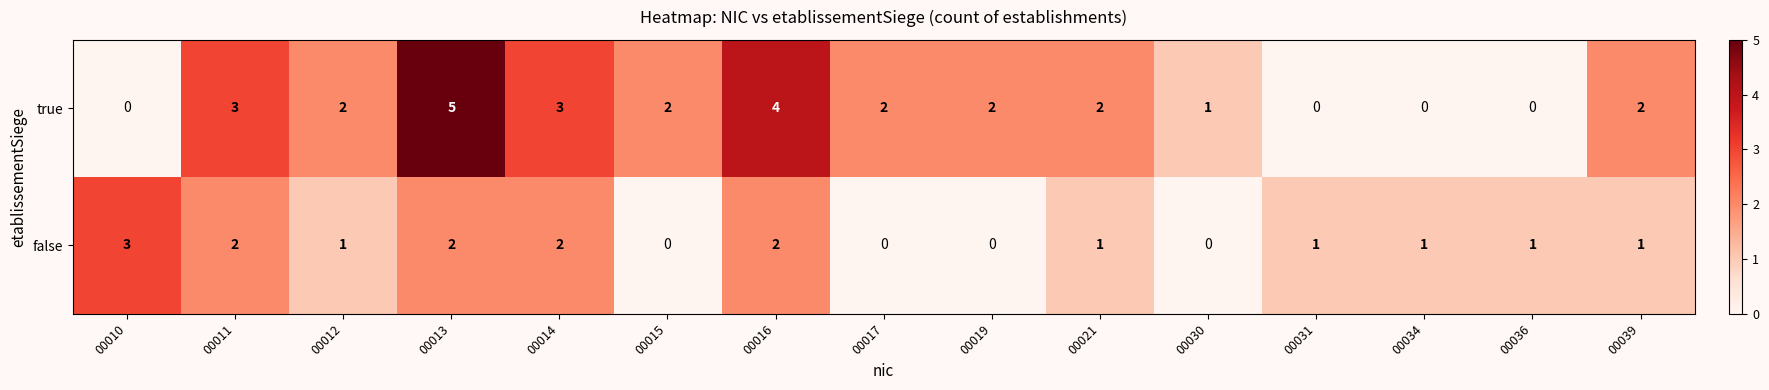

The value of true at 00011 is 1. True or false?

False